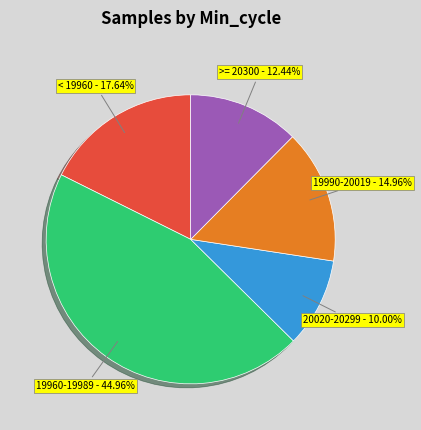

Is there a majority slice in this chart?

No